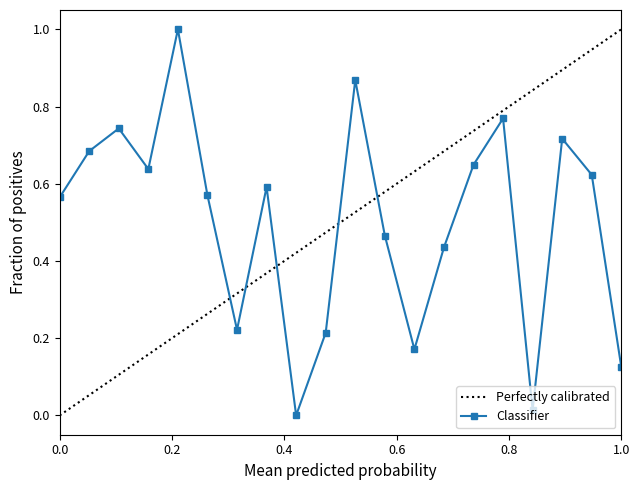

The chart shows a value of 0.6 at 8. True or false?

False